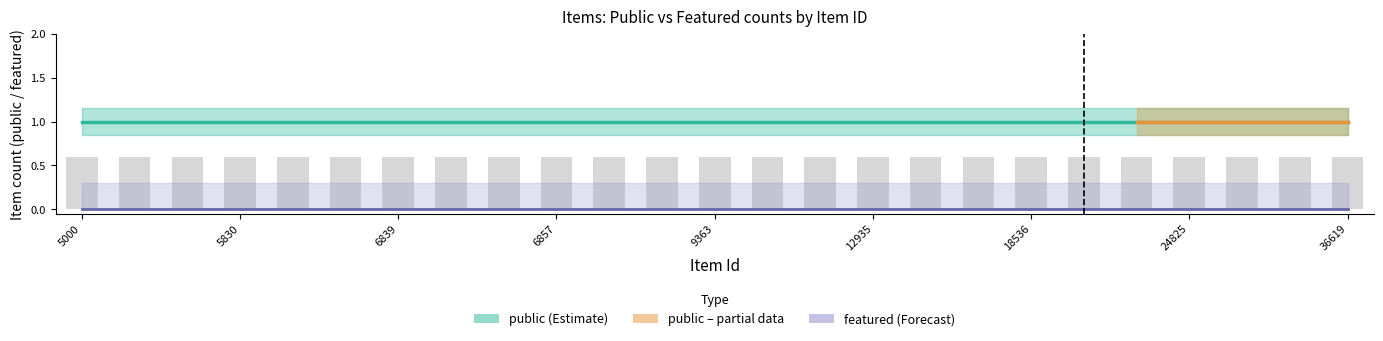

Reading left to right, what are all the values shown in this chart?

public: 36619=1	33974=1	24854=1	24825=1	18536=1	18343=1	13281=1	9363=1	6858=1	6857=1	6844=1	6840=1	6839=1	6784=1	6778=1	12935=1	12934=1	9357=1	5830=1	5829=1	5817=1	5000=1	22558=1	22532=1	11800=1
featured: 36619=0	33974=0	24854=0	24825=0	18536=0	18343=0	13281=0	9363=0	6858=0	6857=0	6844=0	6840=0	6839=0	6784=0	6778=0	12935=0	12934=0	9357=0	5830=0	5829=0	5817=0	5000=0	22558=0	22532=0	11800=0